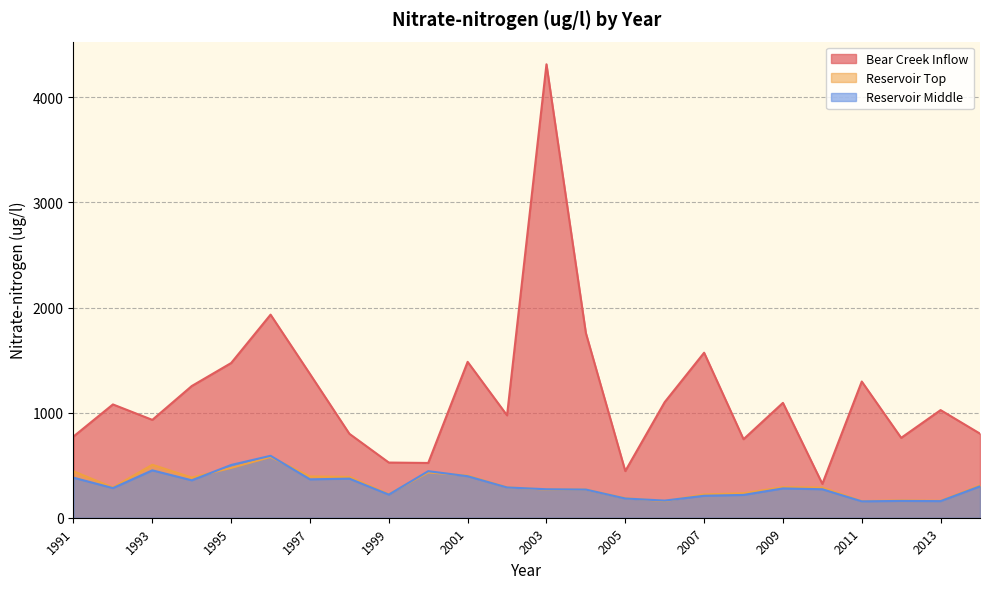

What is the spread (max minus min) of values at 2005?

261.0